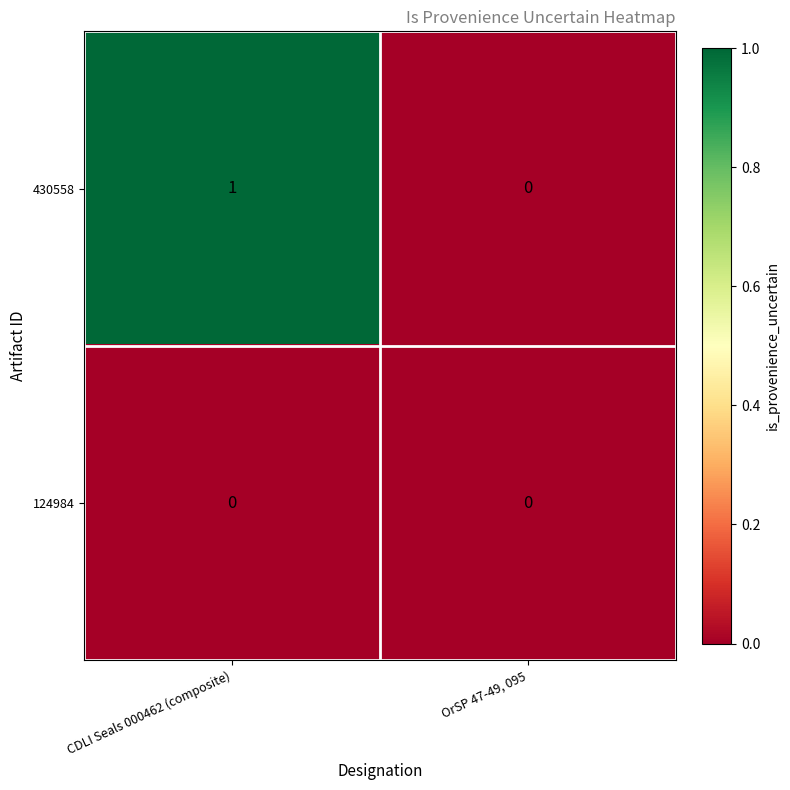

What is the maximum value shown in the chart?

1